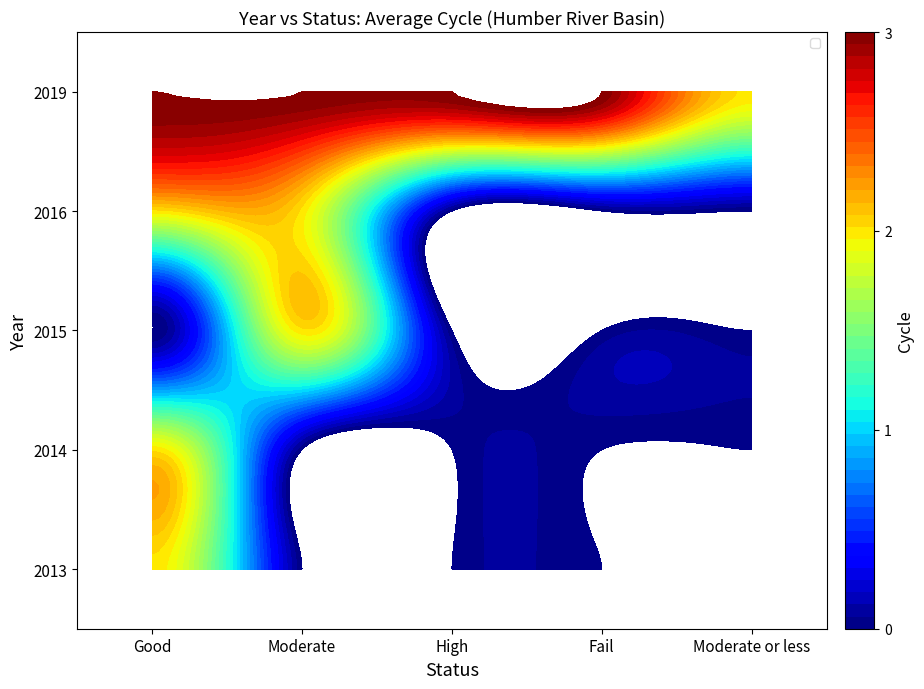

List the series in order of their peak value, lowest first.

2019, 2016, 2015, 2014, 2013